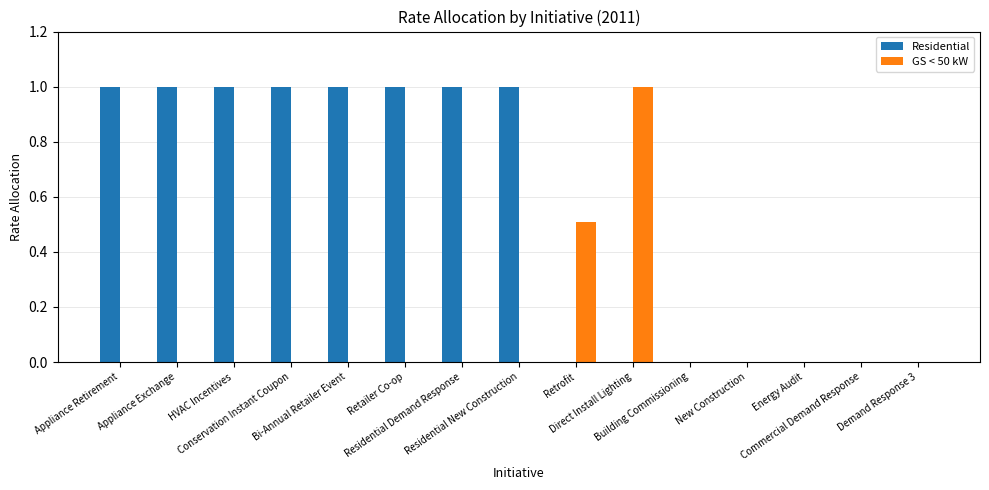

Reading right to left, list all the values displayed in this chart.

Residential: Demand Response 3=0.0	Commercial Demand Response=0.0	Energy Audit=0.0	New Construction=0.0	Building Commissioning=0.0	Direct Install Lighting=0.0	Retrofit=0.0	Residential New Construction=1.0	Residential Demand Response=1.0	Retailer Co-op=1.0	Bi-Annual Retailer Event=1.0	Conservation Instant Coupon=1.0	HVAC Incentives=1.0	Appliance Exchange=1.0	Appliance Retirement=1.0
GS < 50 kW: Demand Response 3=0.0	Commercial Demand Response=0.0	Energy Audit=0.0	New Construction=0.0	Building Commissioning=0.0	Direct Install Lighting=1.0	Retrofit=0.5	Residential New Construction=0.0	Residential Demand Response=0.0	Retailer Co-op=0.0	Bi-Annual Retailer Event=0.0	Conservation Instant Coupon=0.0	HVAC Incentives=0.0	Appliance Exchange=0.0	Appliance Retirement=0.0